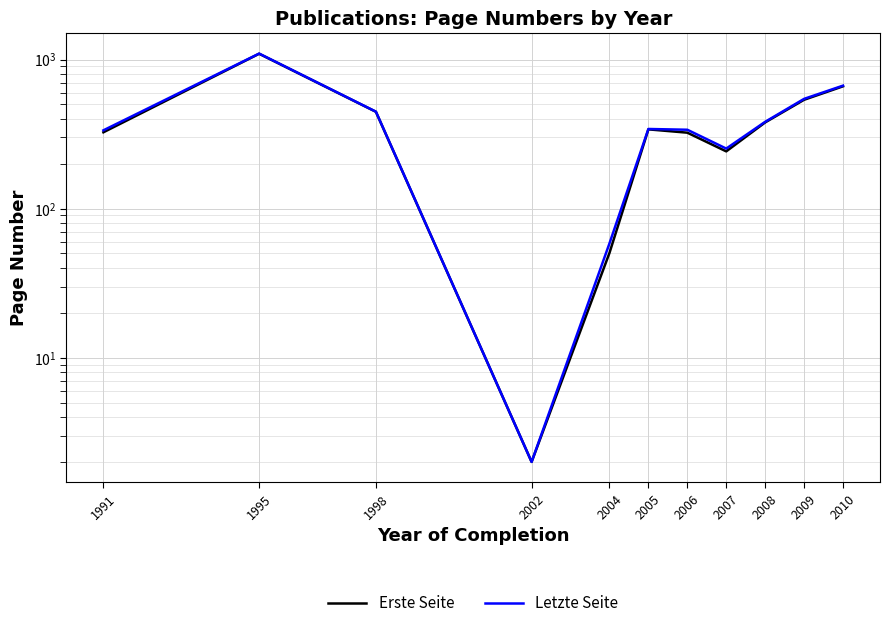

What is the sum of the Letzte Seite values at 2002 and 1998?

449.0